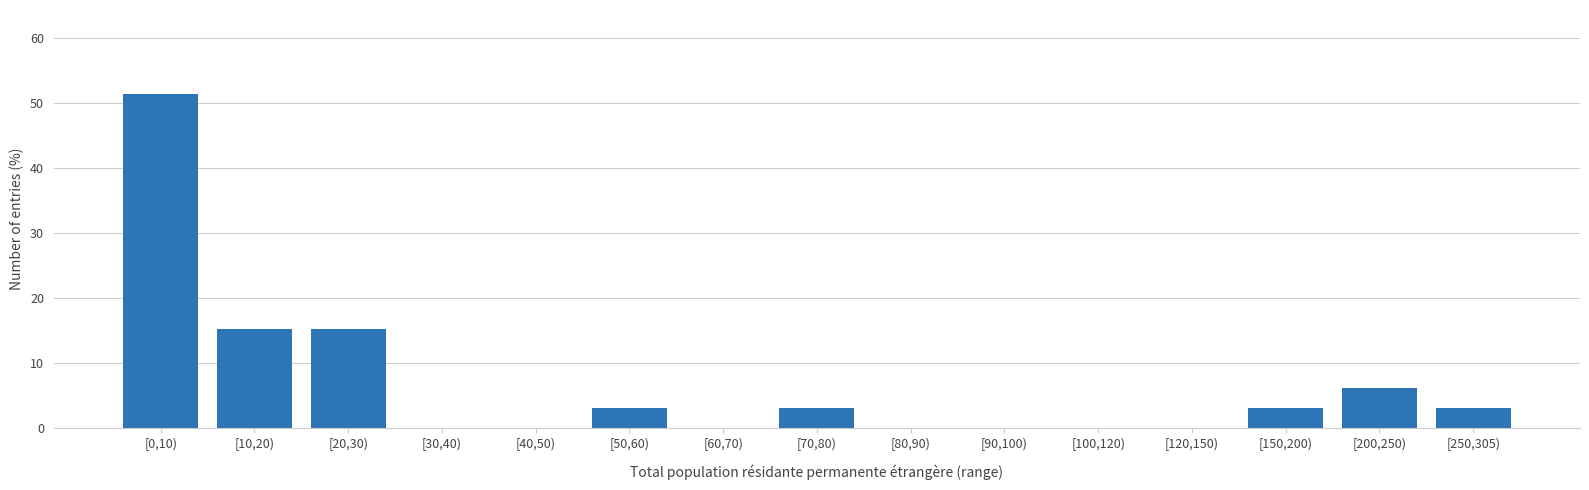

Reading right to left, transcribe all the data shown in this chart.

[250,305)=3.0	[200,250)=6.1	[150,200)=3.0	[120,150)=0.0	[100,120)=0.0	[90,100)=0.0	[80,90)=0.0	[70,80)=3.0	[60,70)=0.0	[50,60)=3.0	[40,50)=0.0	[30,40)=0.0	[20,30)=15.2	[10,20)=15.2	[0,10)=51.5